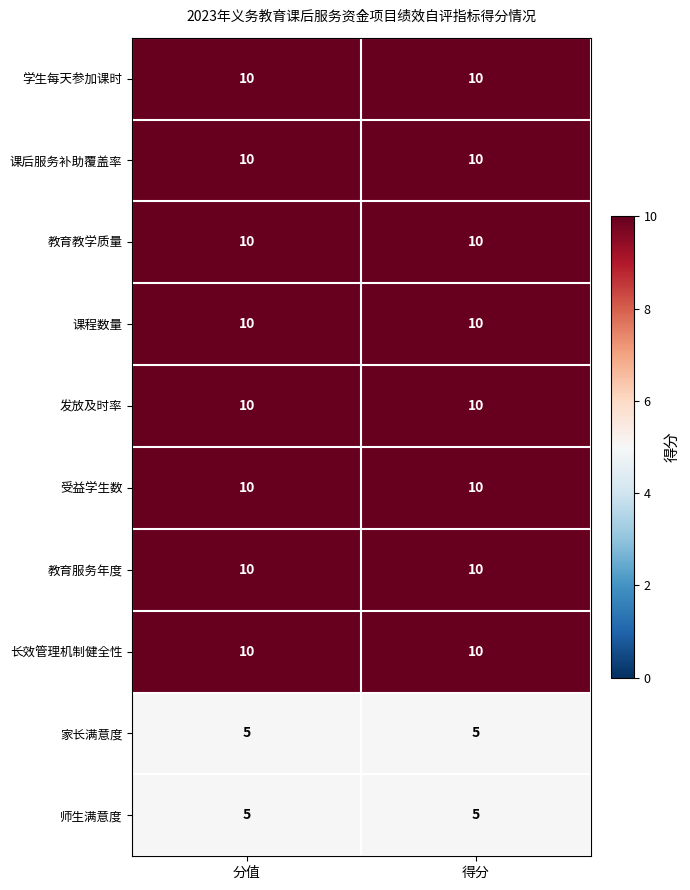

Read the 家长满意度 value at 得分.

5